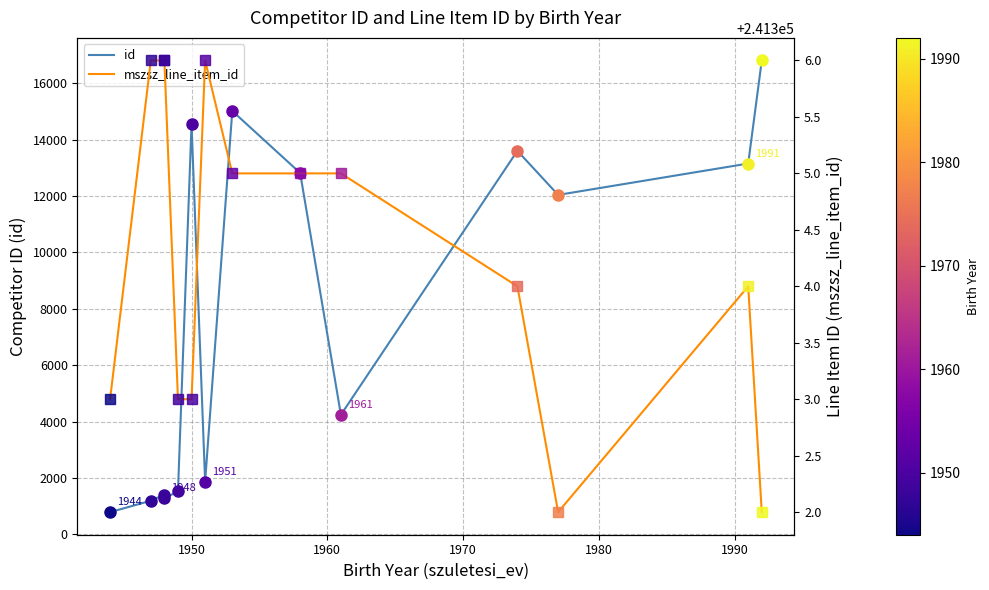

True or false: mszsz_line_item_id and id intersect in this chart.

False